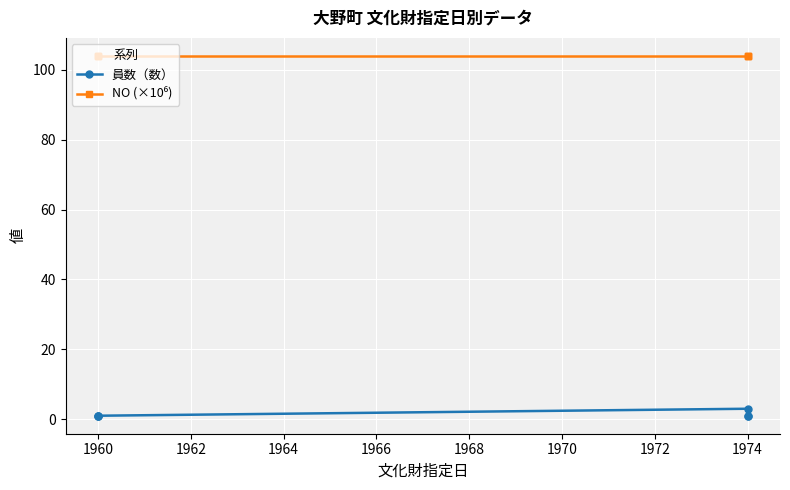

True or false: NO (×10⁶) and 員数（数） intersect in this chart.

False